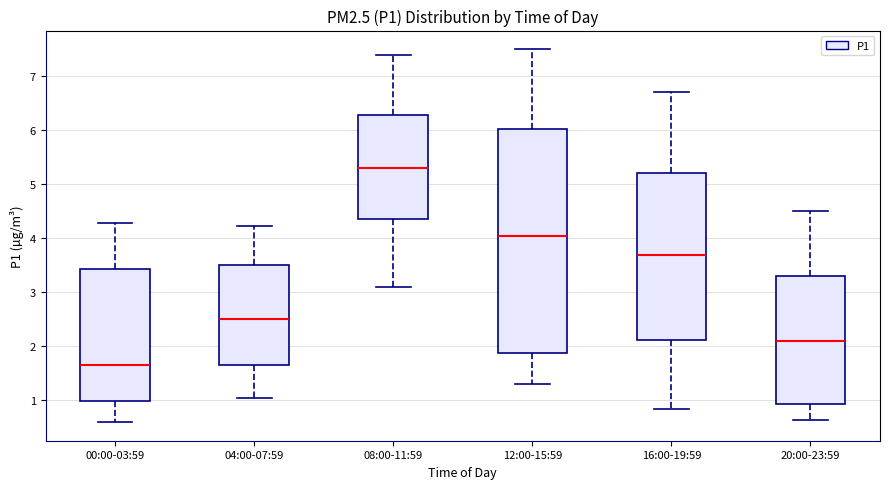

Reading left to right, read every box against the y-axis: the position of its median line, the range the box covers, and the ends of its whiskers. The values are not printed on the chart, so give them approximately, as read against the axis.

00:00-03:59: median 1.7, box 1.0 to 3.4, whiskers 0.6 to 4.3
04:00-07:59: median 2.5, box 1.7 to 3.5, whiskers 1.1 to 4.2
08:00-11:59: median 5.3, box 4.4 to 6.3, whiskers 3.1 to 7.4
12:00-15:59: median 4.1, box 1.9 to 6.0, whiskers 1.3 to 7.5
16:00-19:59: median 3.7, box 2.1 to 5.2, whiskers 0.9 to 6.7
20:00-23:59: median 2.1, box 0.9 to 3.3, whiskers 0.6 to 4.5